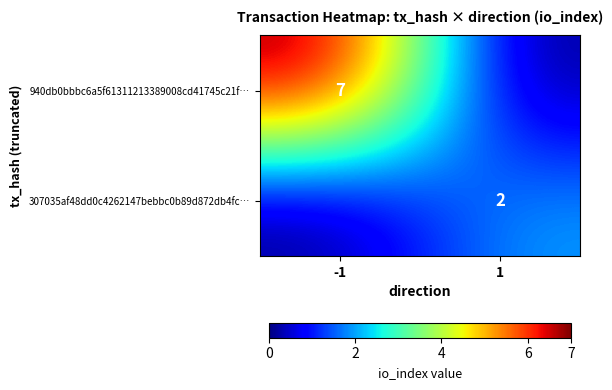

The value of 307035af48dd0c4262147bebbc0b89d872db4fc… at 1 is 2. True or false?

True